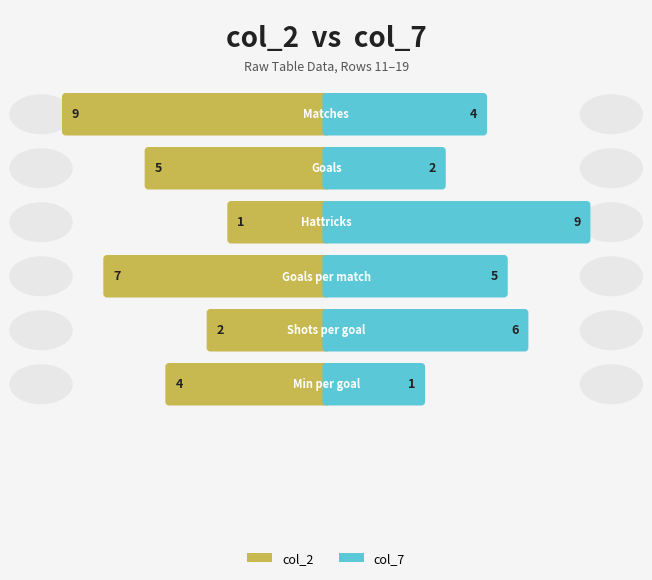

Which series has the widest spread of values?

col_2